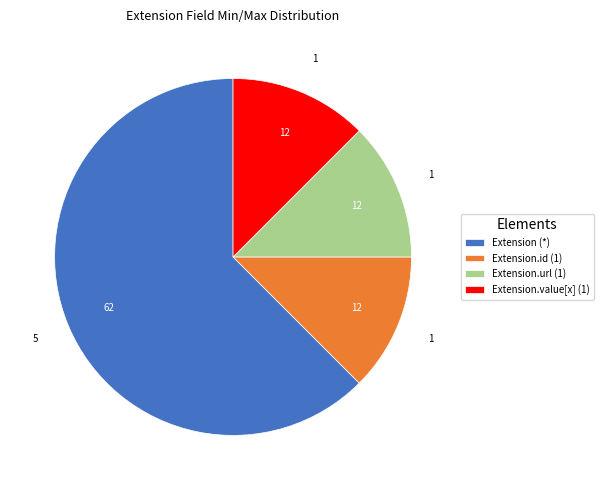

Which category has the biggest portion of the pie?

Extension (*)